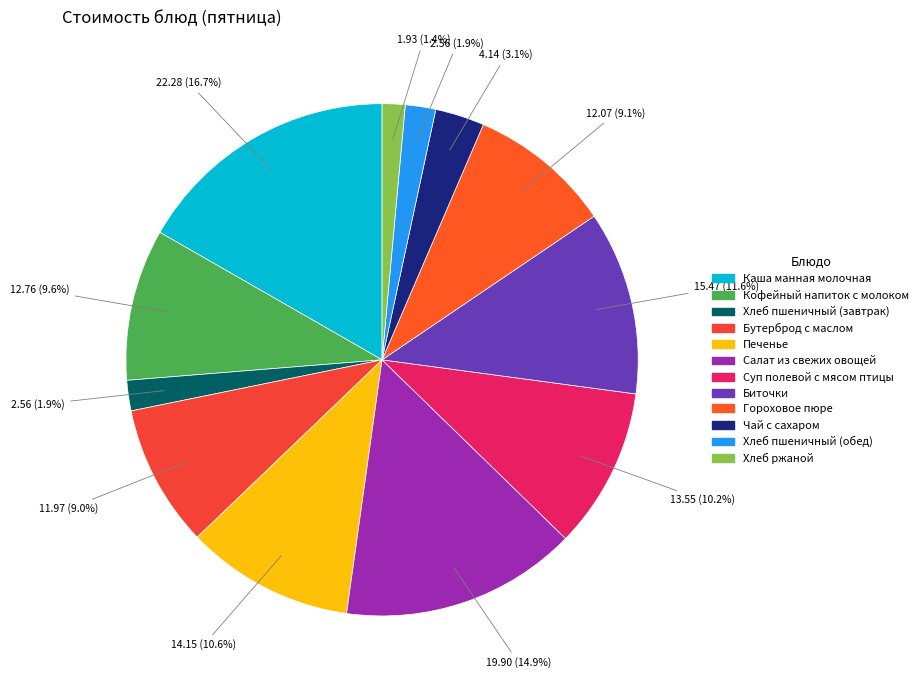

Approximately how many times larger is the value at Хлеб ржаной compared to Гороховое пюре?

0.2